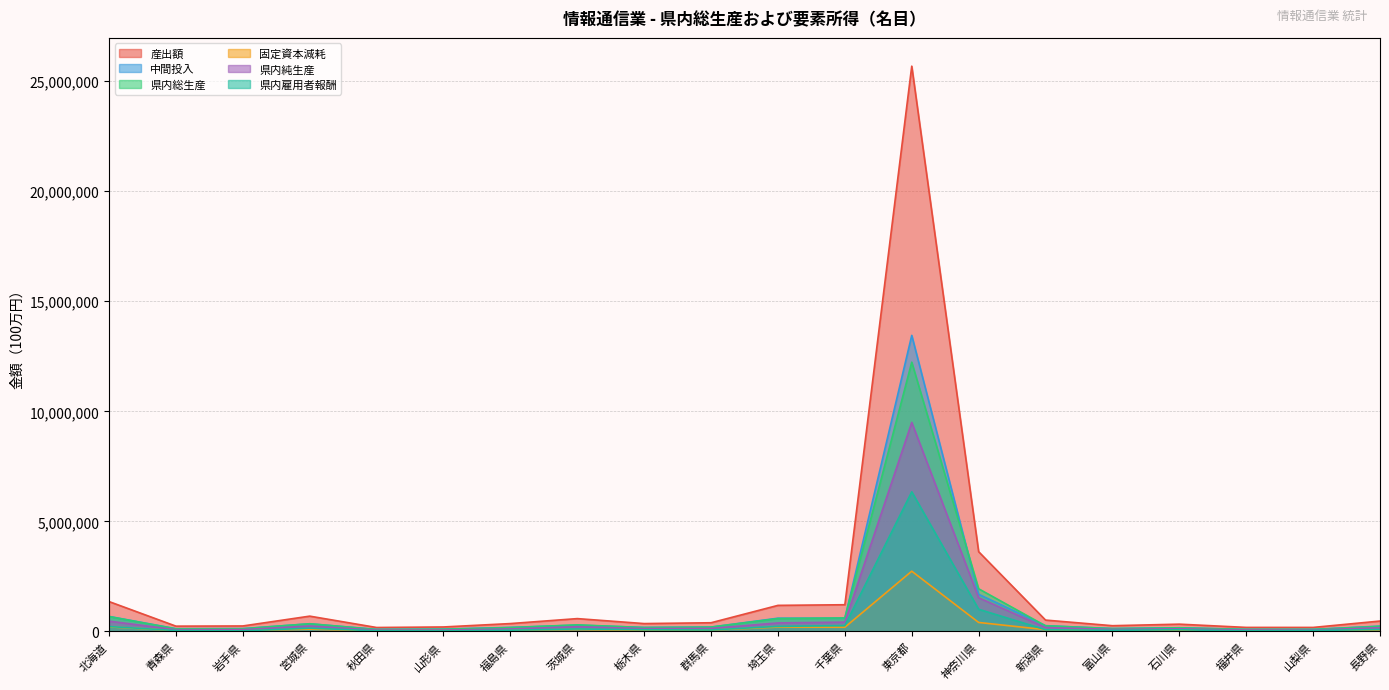

How many times do 県内雇用者報酬 and 固定資本減耗 cross each other?

8